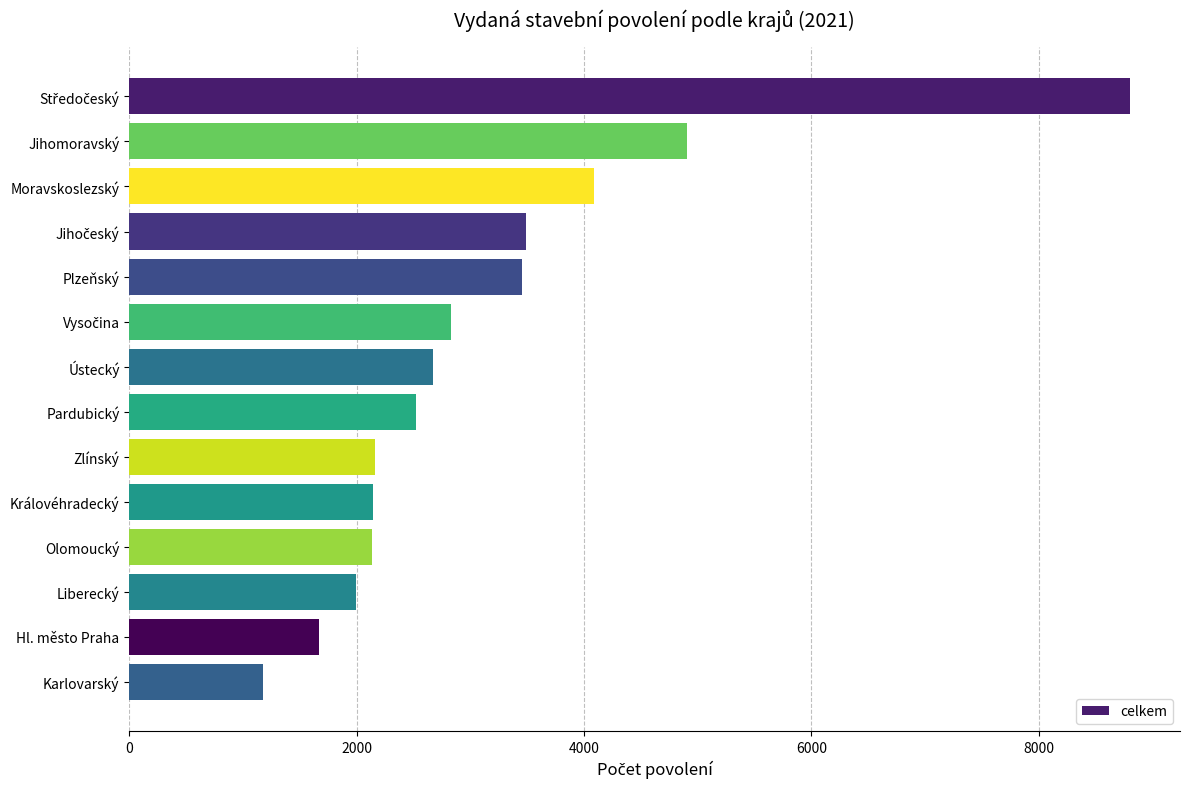

What is the difference between the second highest and minimum values?

3725